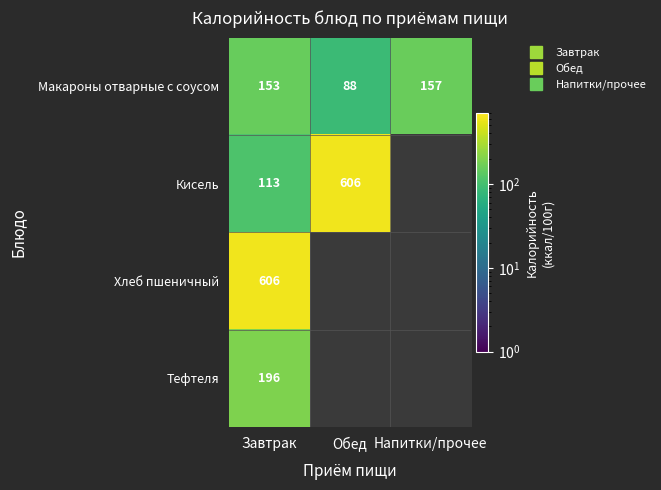

At how many categories does at least one series exceed 89?

3